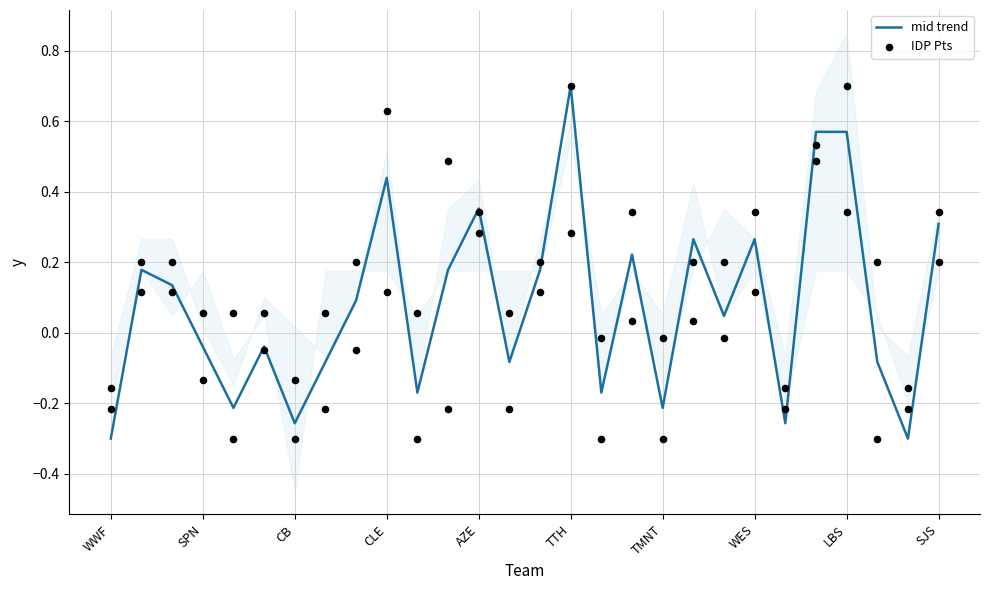

Which category has the highest value in the mid trend series?

TTH